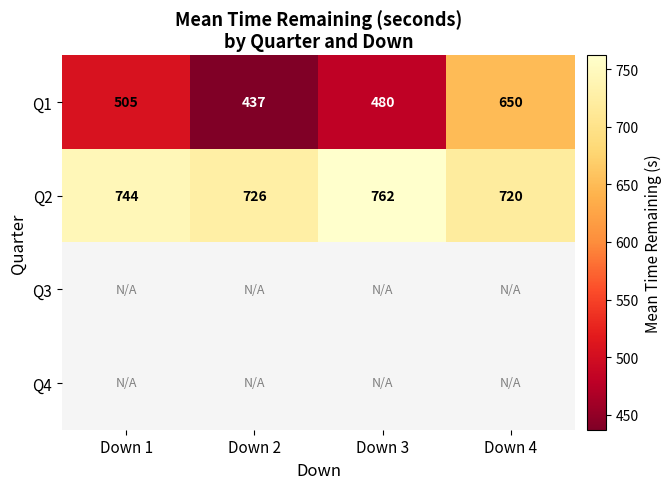

What is the difference between the highest and lowest values at Down 4?

69.5